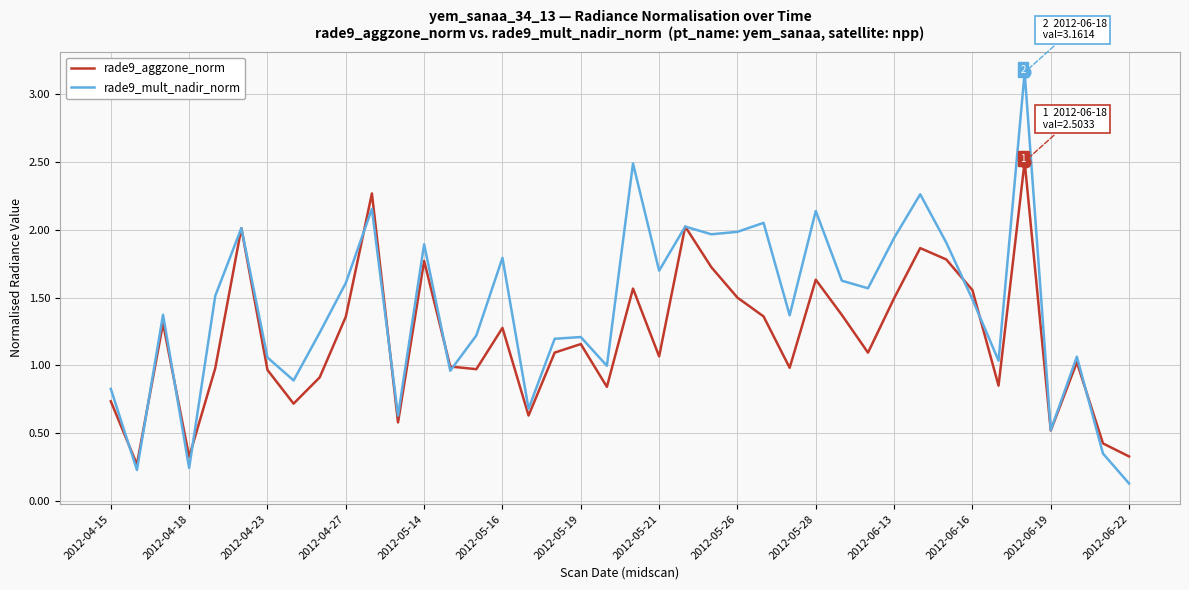

Which series has the largest total across all categories?

rade9_mult_nadir_norm